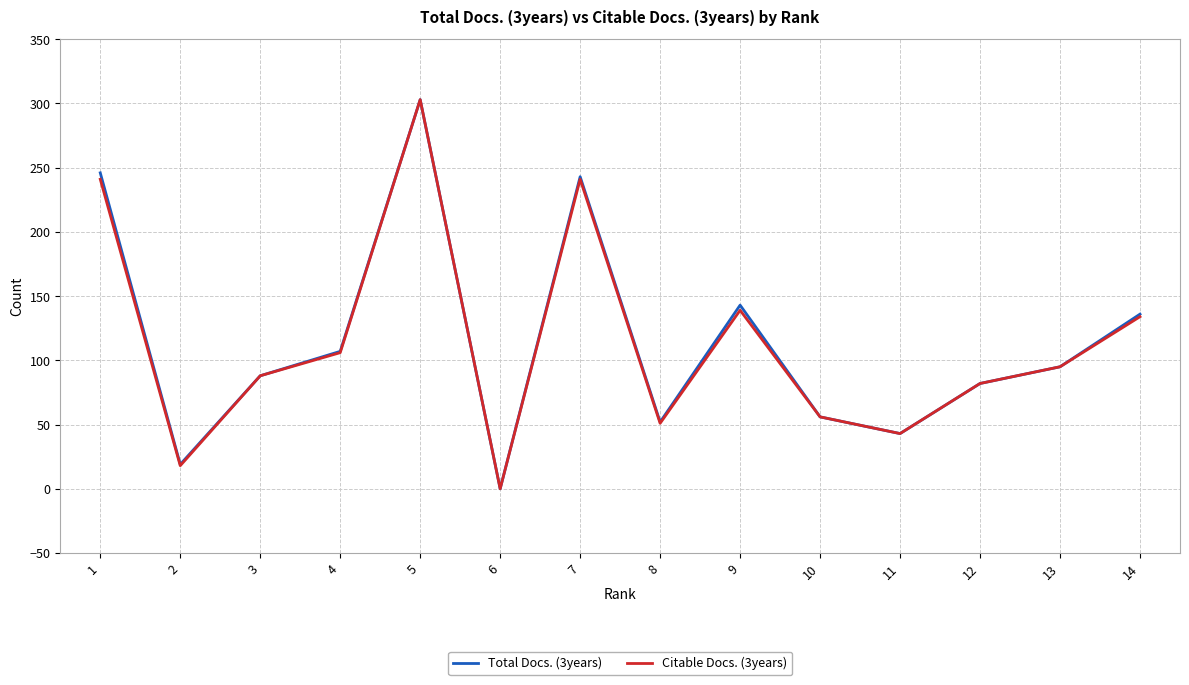

Is this an area chart (filled region under the line)?

No